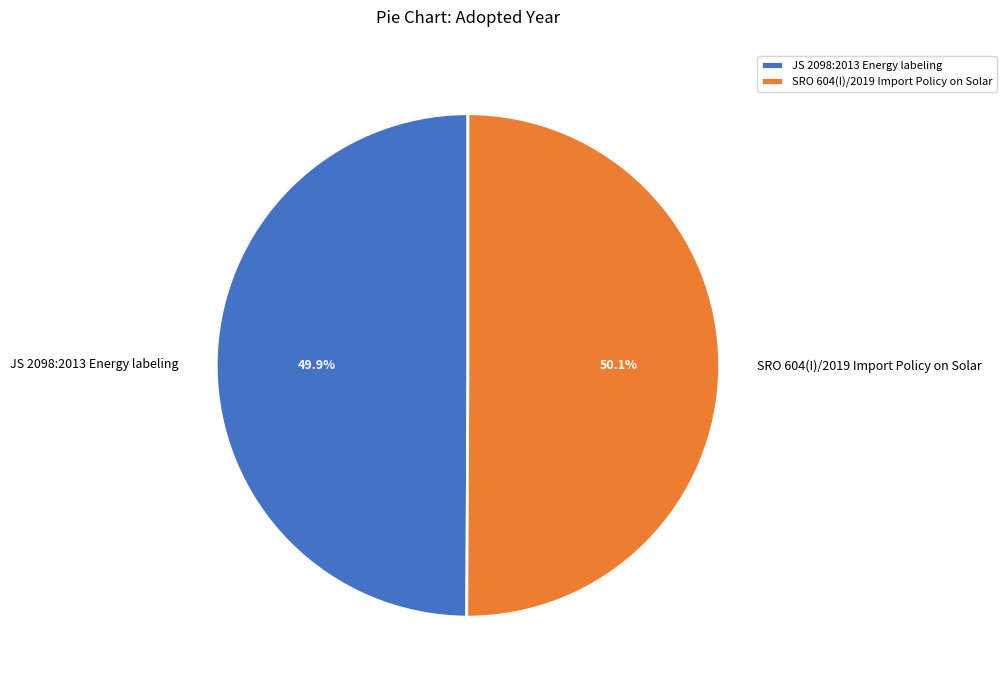

Does any single category account for the majority?

Yes